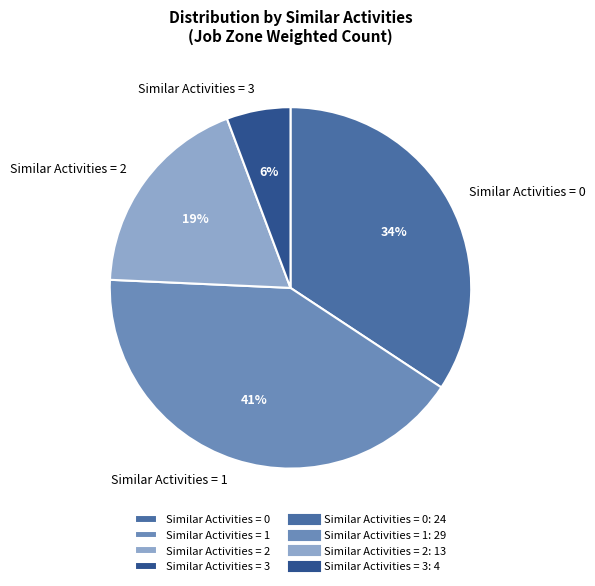

How many segments does this pie chart have?

4